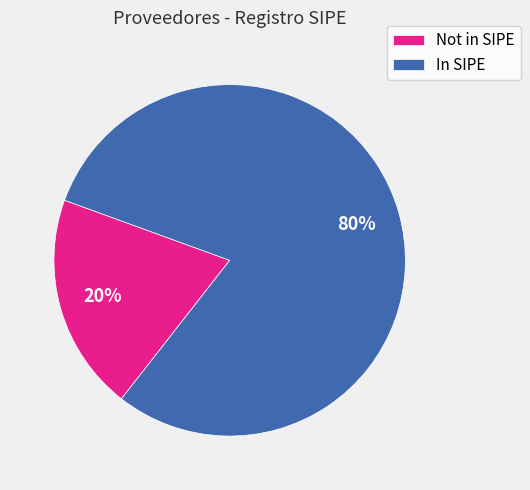

Is there a majority slice in this chart?

Yes